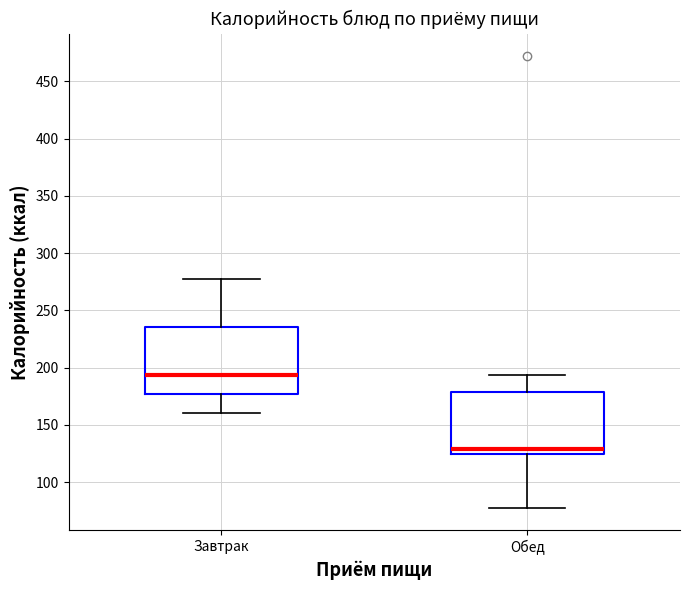

Reading left to right, transcribe this box plot: for each box, give where its median line is, the range the box spans, and where its two whiskers end, as read against the y-axis. The values are not printed on the chart, so give them approximately, as read against the axis.

Завтрак: median 195, box 175 to 235, whiskers 160 to 275
Обед: median 130, box 125 to 180, whiskers 80 to 195